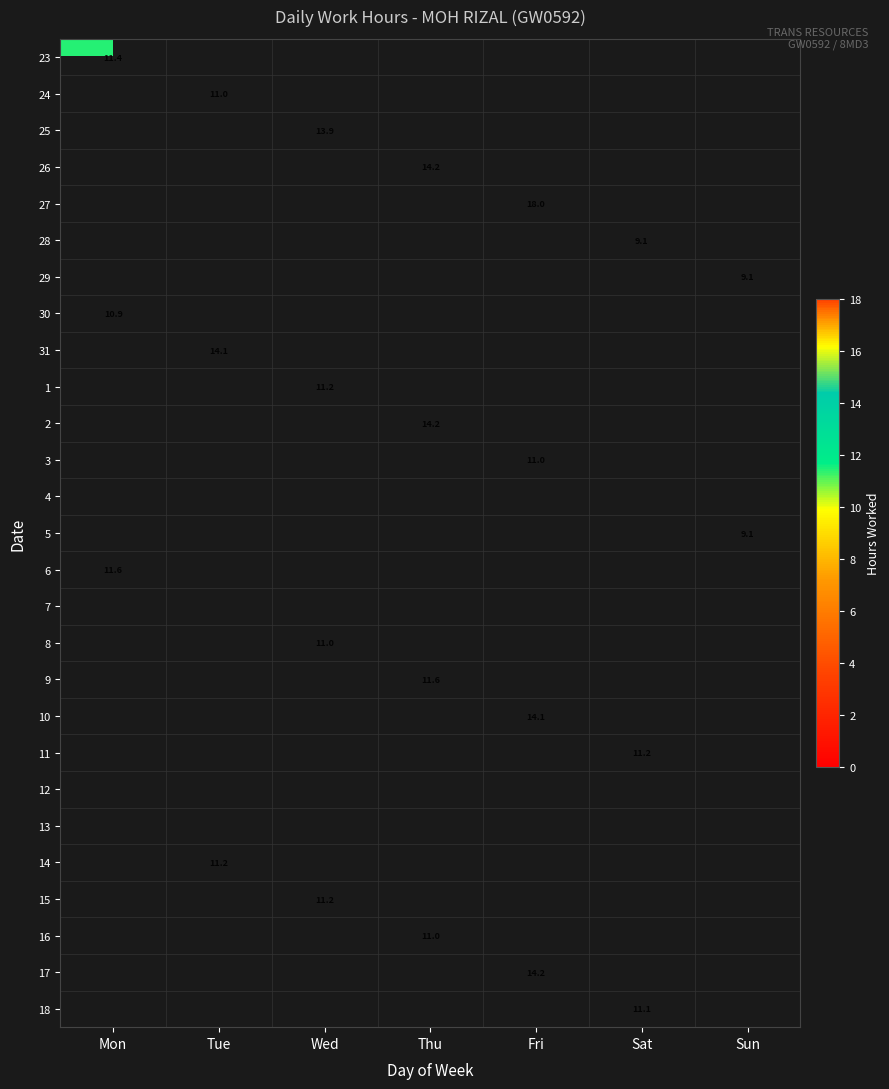

The value of 16 at Thu is 4.0. True or false?

False